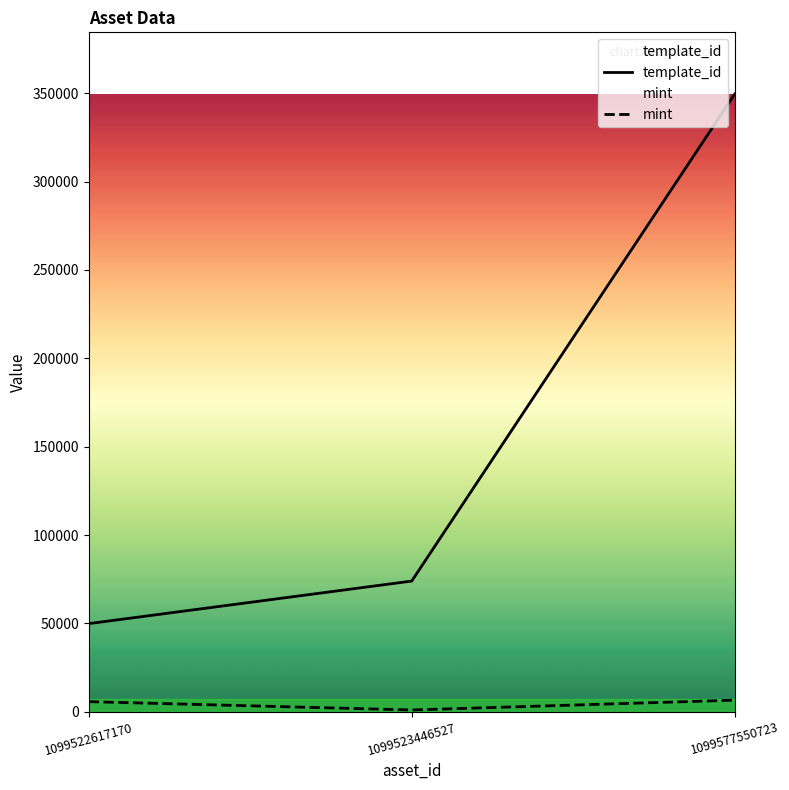

How many data points in template_id are above 73931?

1